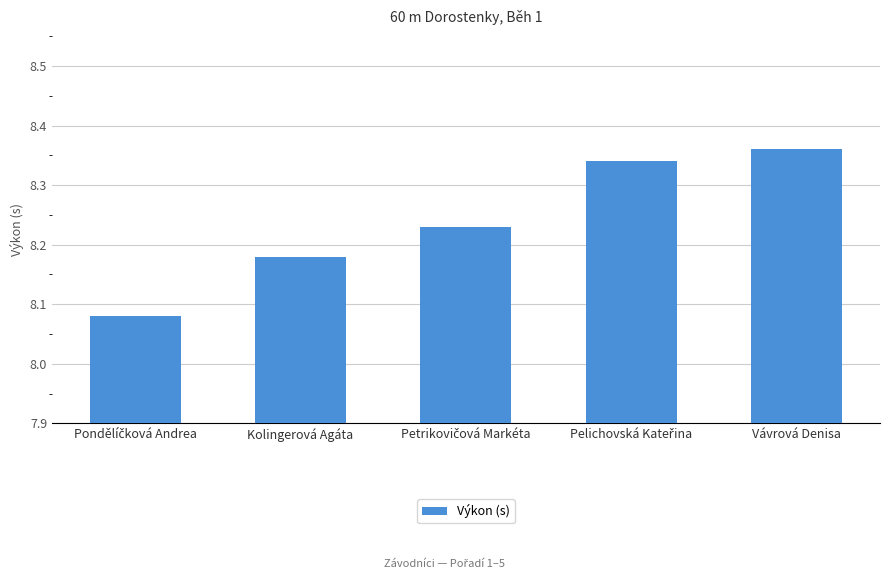

Between Vávrová Denisa and Kolingerová Agáta, which is larger?

Vávrová Denisa